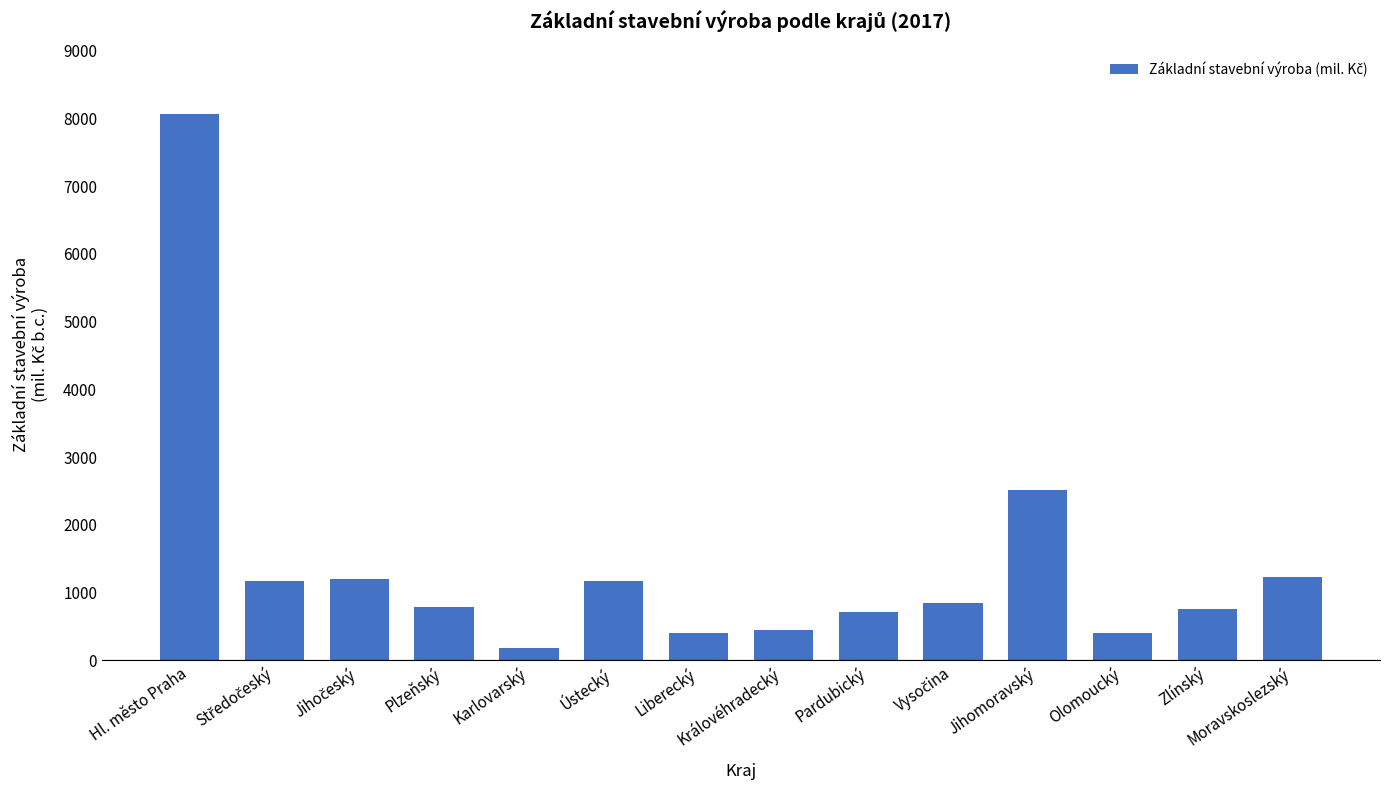

What is the maximum value shown in the chart?

8059